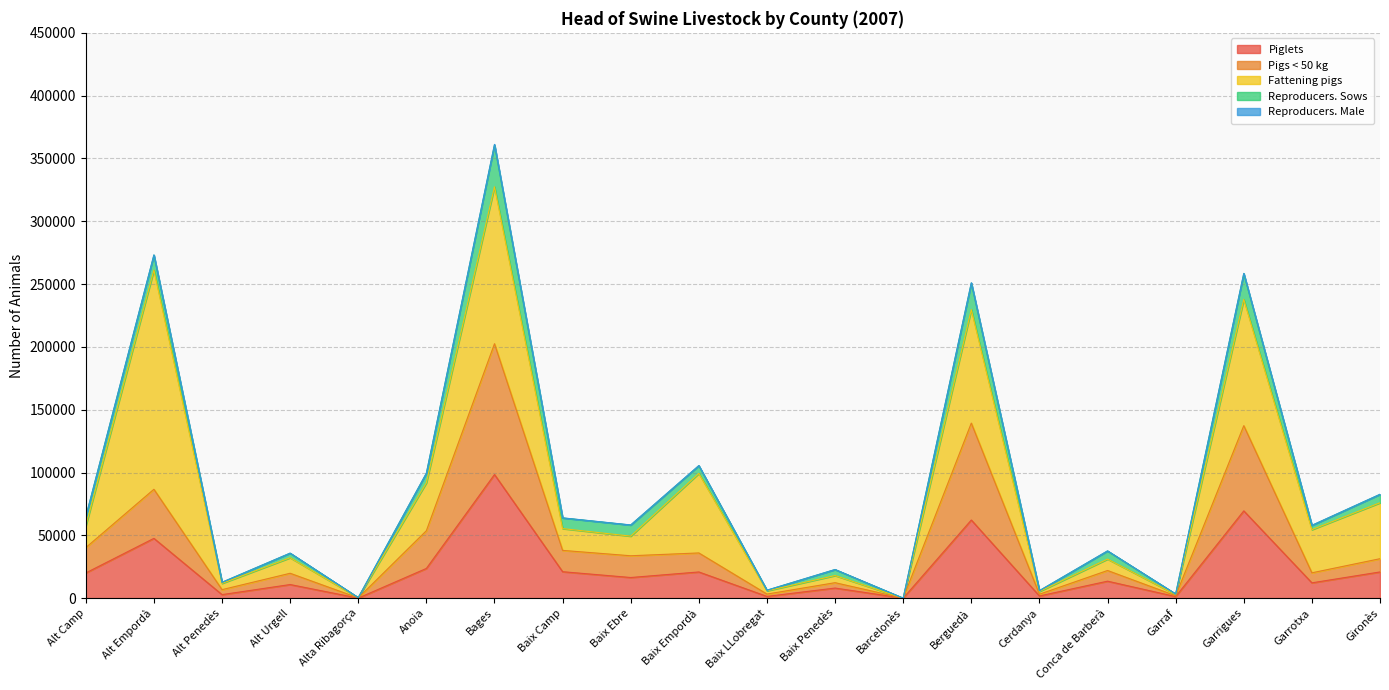

Is it true that Reproducers. Male equals 65998 at Berguedà?

False